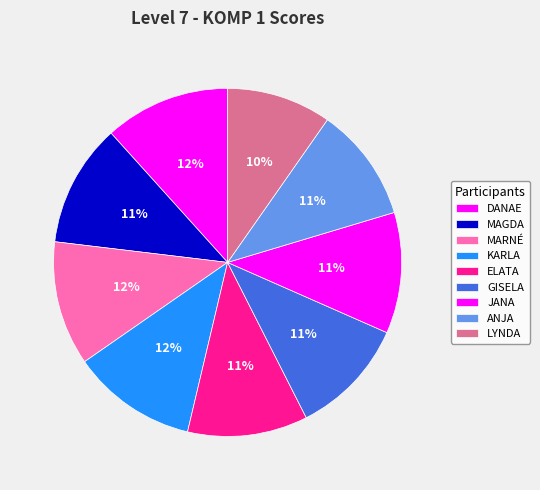

How much of the chart is everything except KARLA?

88.4%